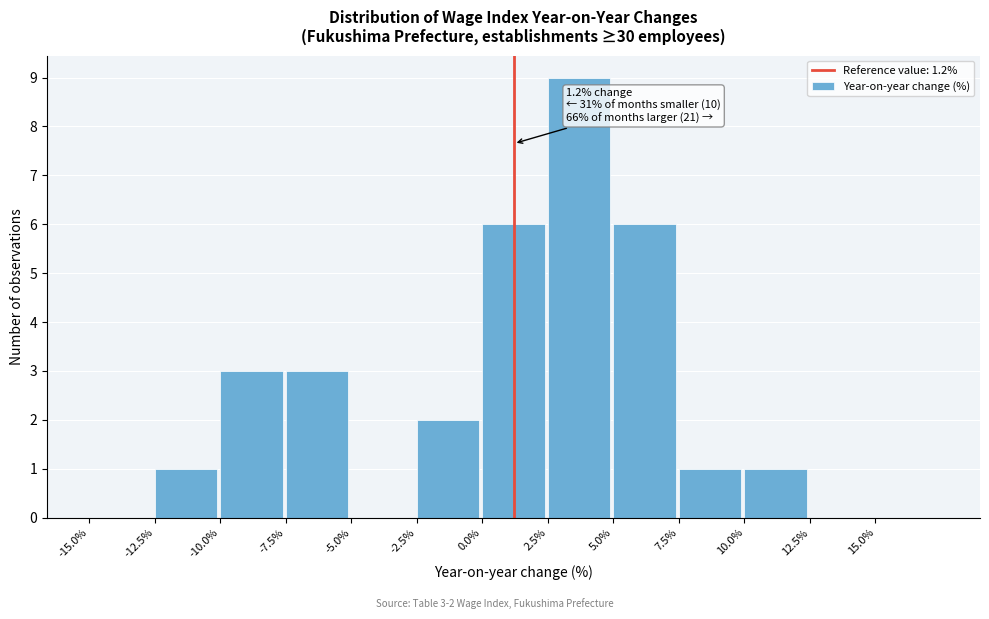

Over which range of the x-axis is the bar tallest?

2.5 to 5.0